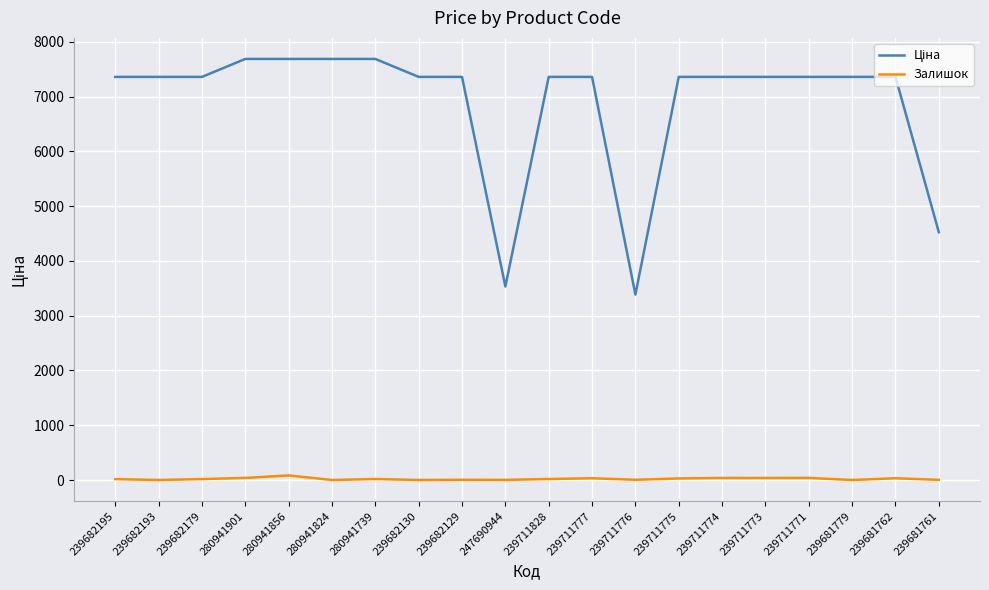

Is it true that Залишок equals 16.0 at 239682195?

True